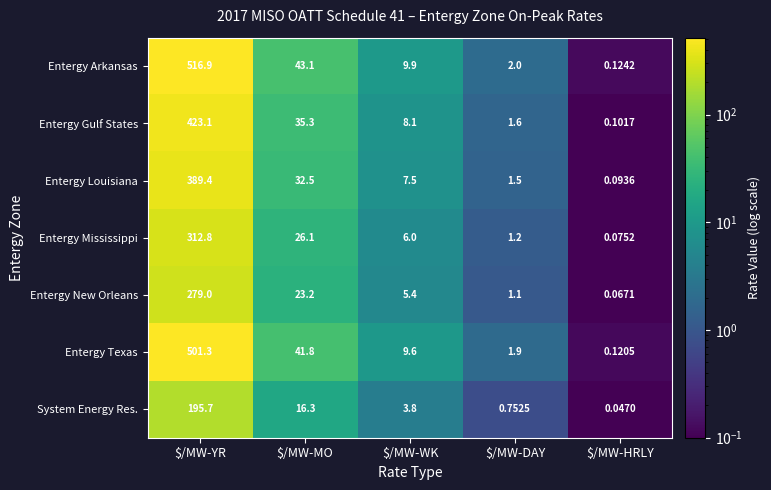

Which series has the widest spread of values?

Entergy Arkansas